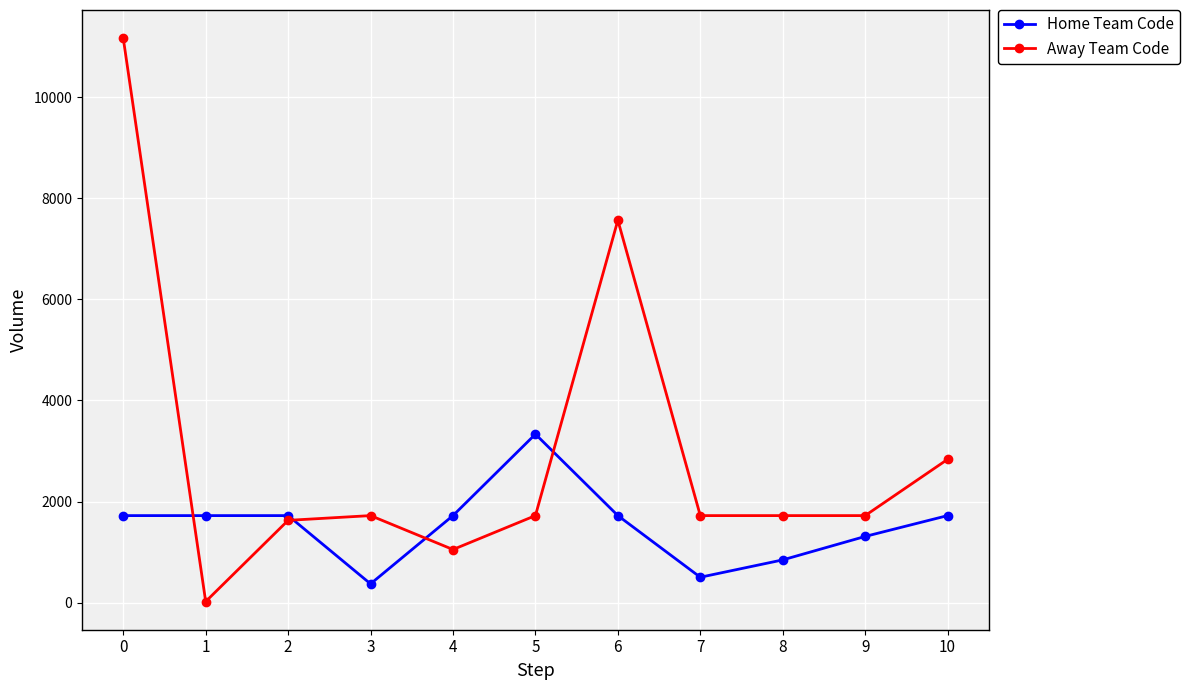

How many times do Away Team Code and Home Team Code cross each other?

4